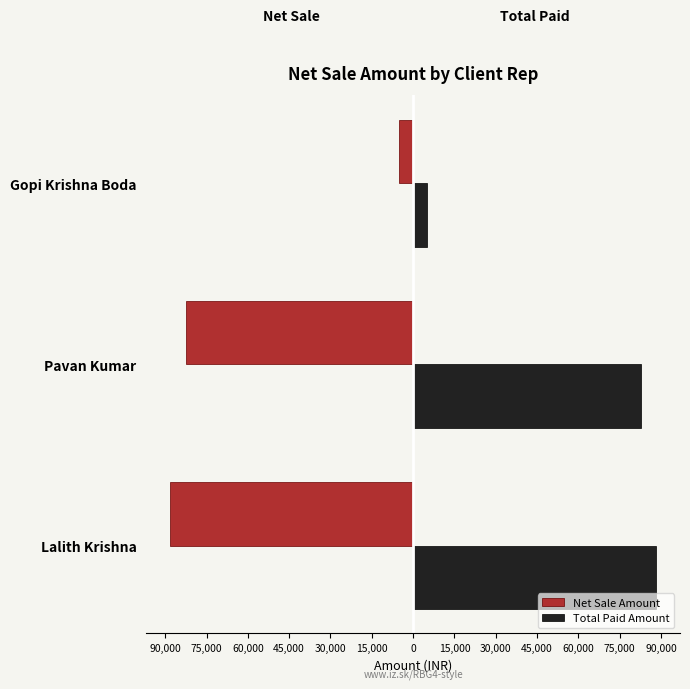

Reading left to right, list all the values displayed in this chart.

Net Sale Amount: -88098	-82599	-5000
Total Paid Amount: 88098	82599	5000